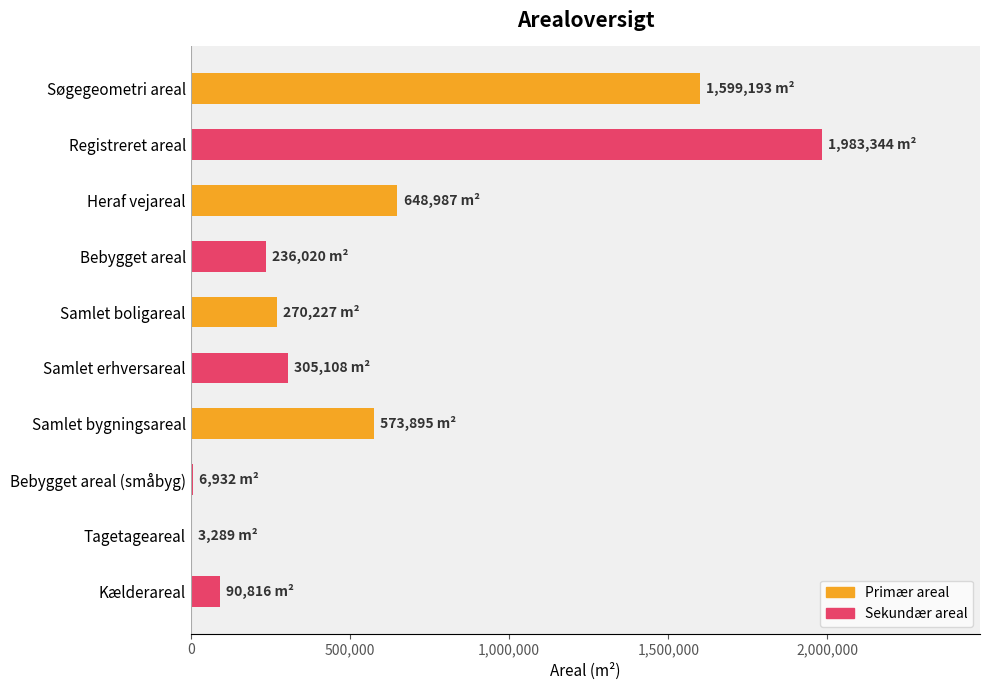

The chart shows a value of 1599193 at Søgegeometri areal. True or false?

True